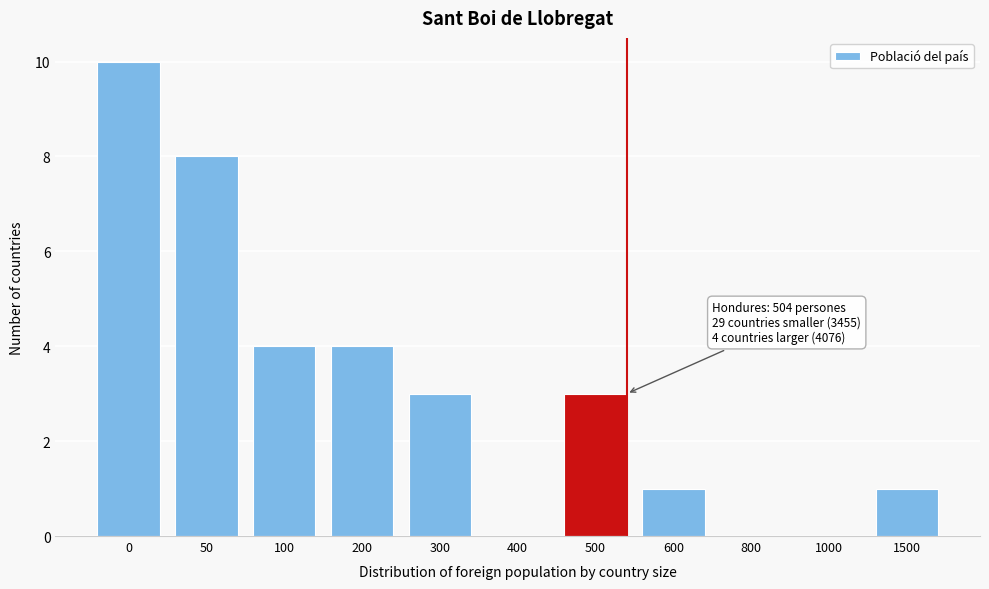

Reading left to right, list all the values displayed in this chart.

0=10	50=8	100=4	200=4	300=3	400=0	500=3	600=1	800=0	1000=0	1500=1